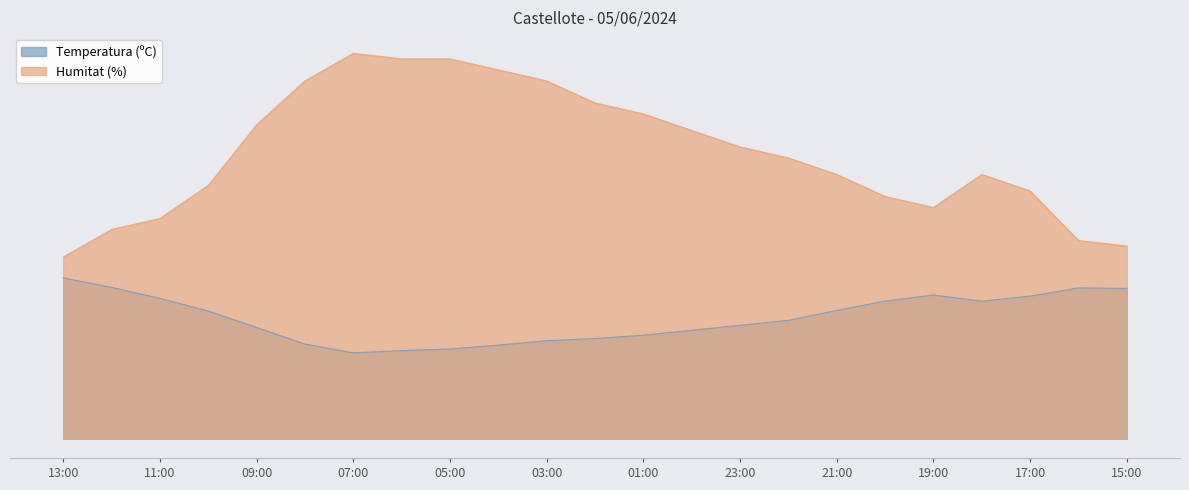

List the series in order of their overall mean, lowest first.

Temperatura (ºC), Humitat (%)